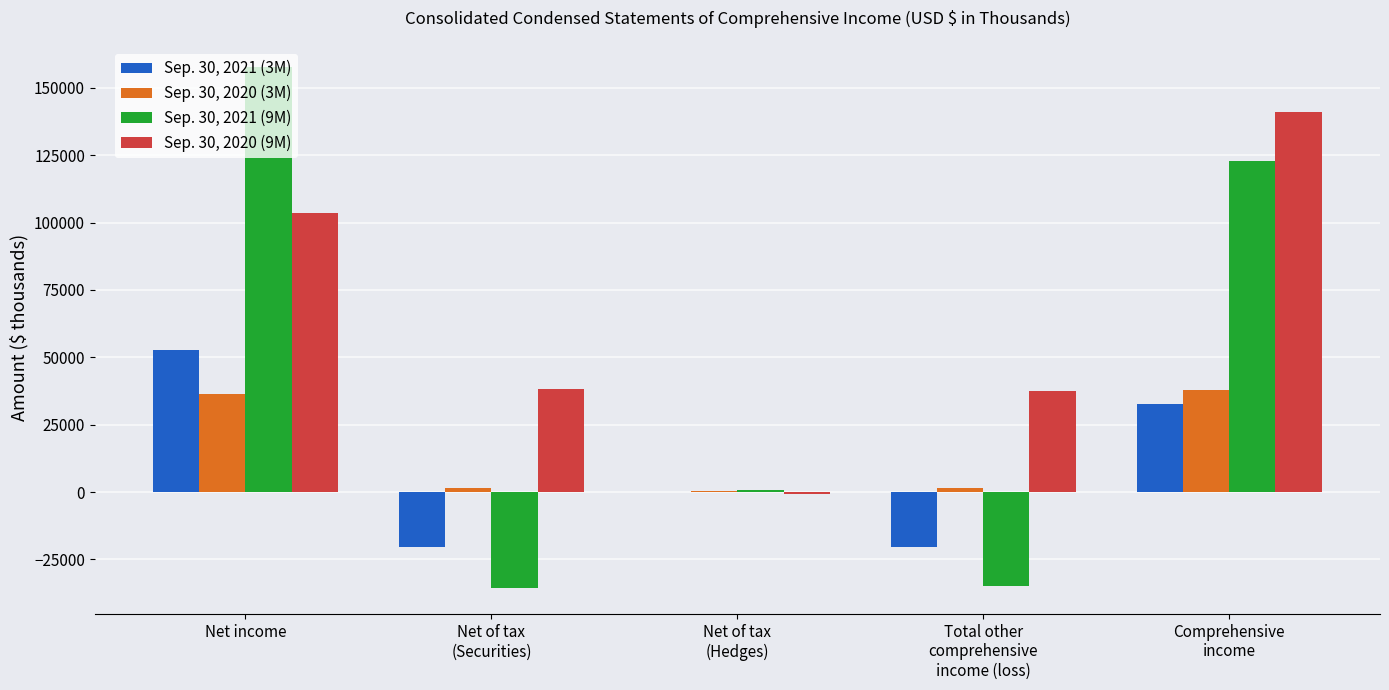

Which series has the largest total across all categories?

Sep. 30, 2020 (9M)